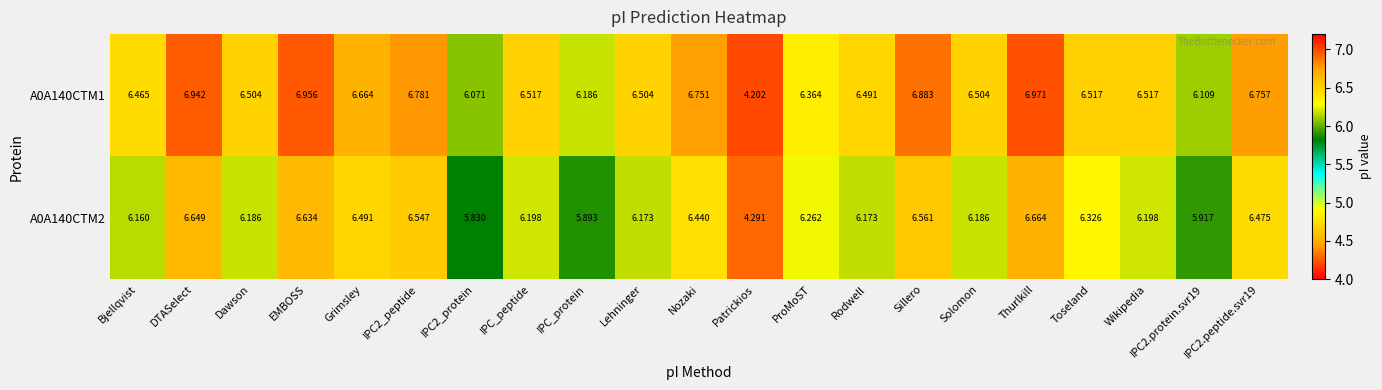

At which category does the chart reach its minimum across all series?

Patrickios